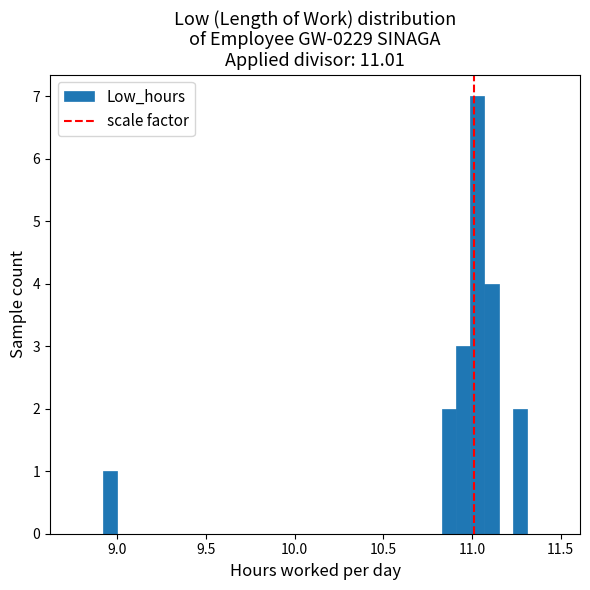

Around what value on the x-axis is the tallest bar? Give the approximate position of its centre, as read against the axis.

11.05